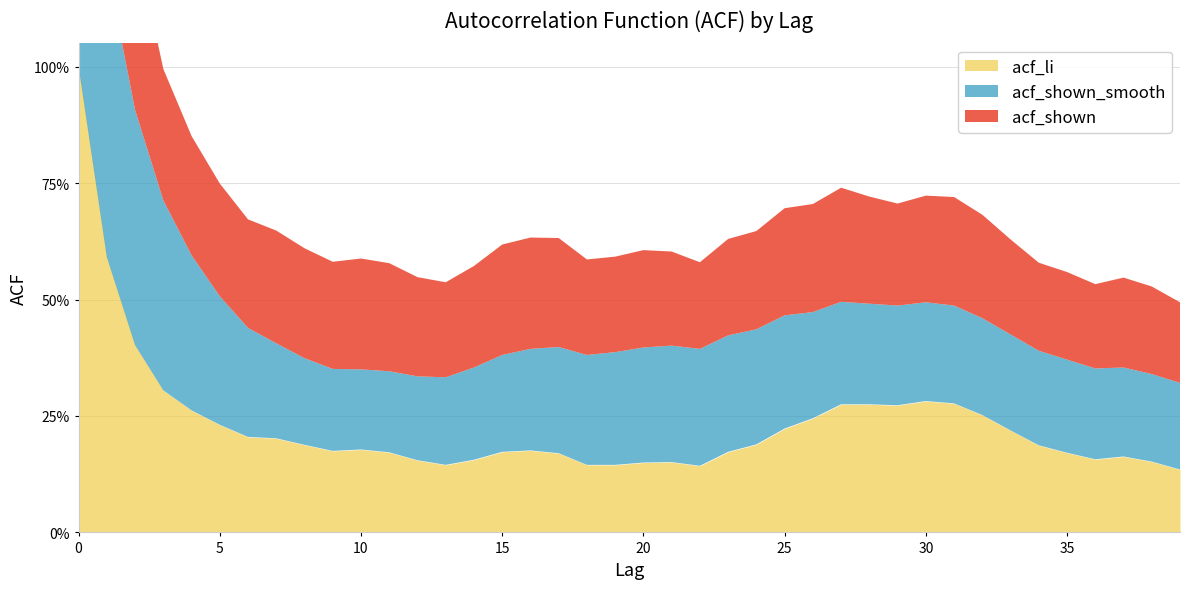

The acf_li series shows 0.1 at 13. True or false?

False